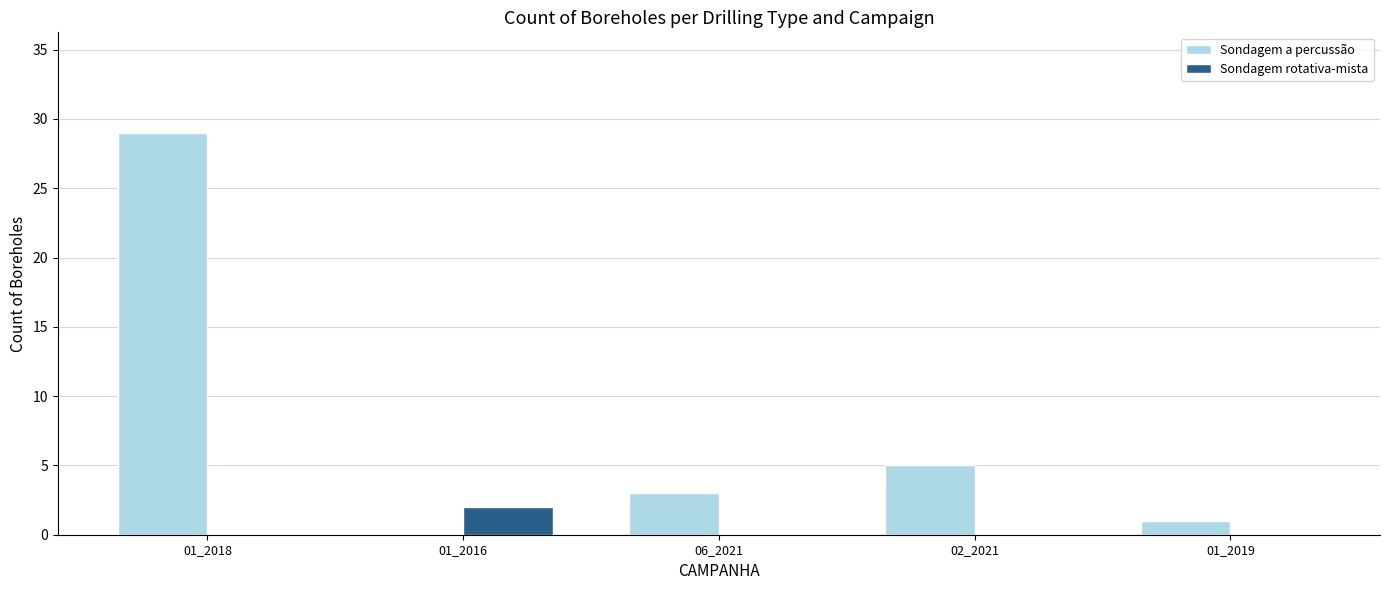

What is the sum of the Sondagem a percussão values at 01_2019 and 01_2018?

30